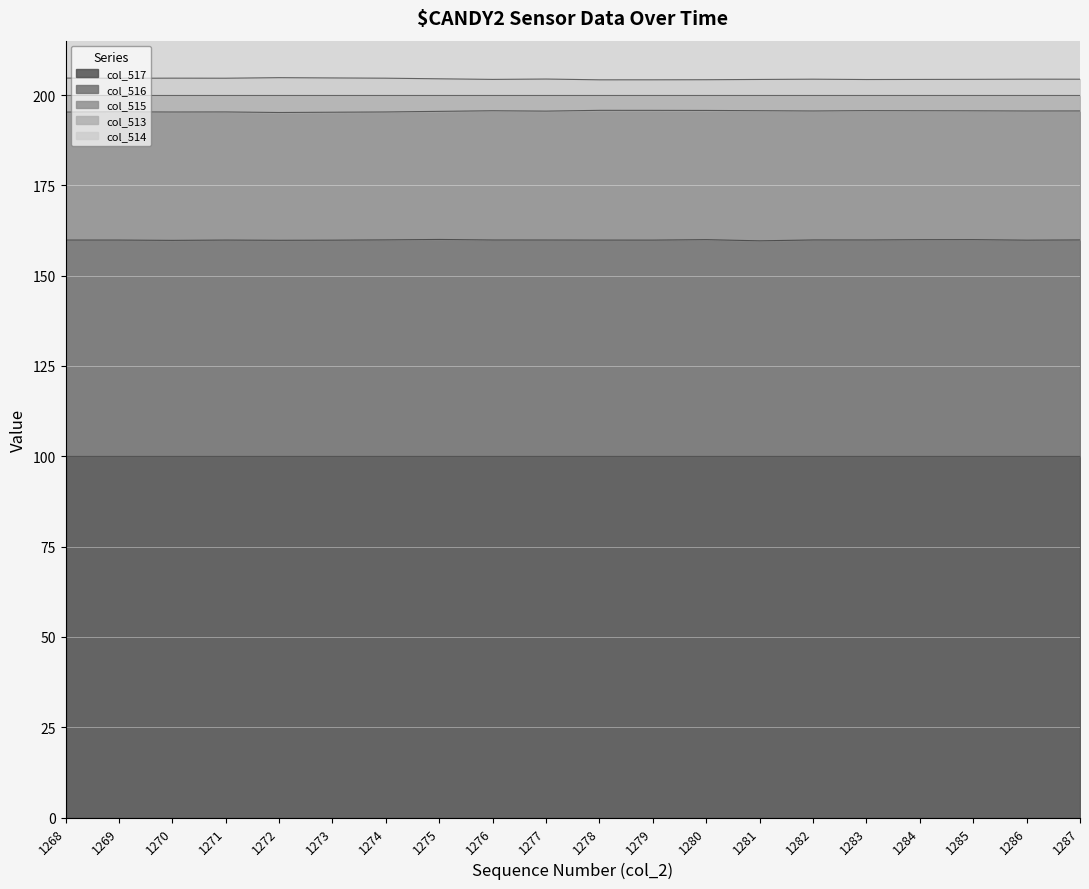

Between 1272 and 1273, which is larger?

1273